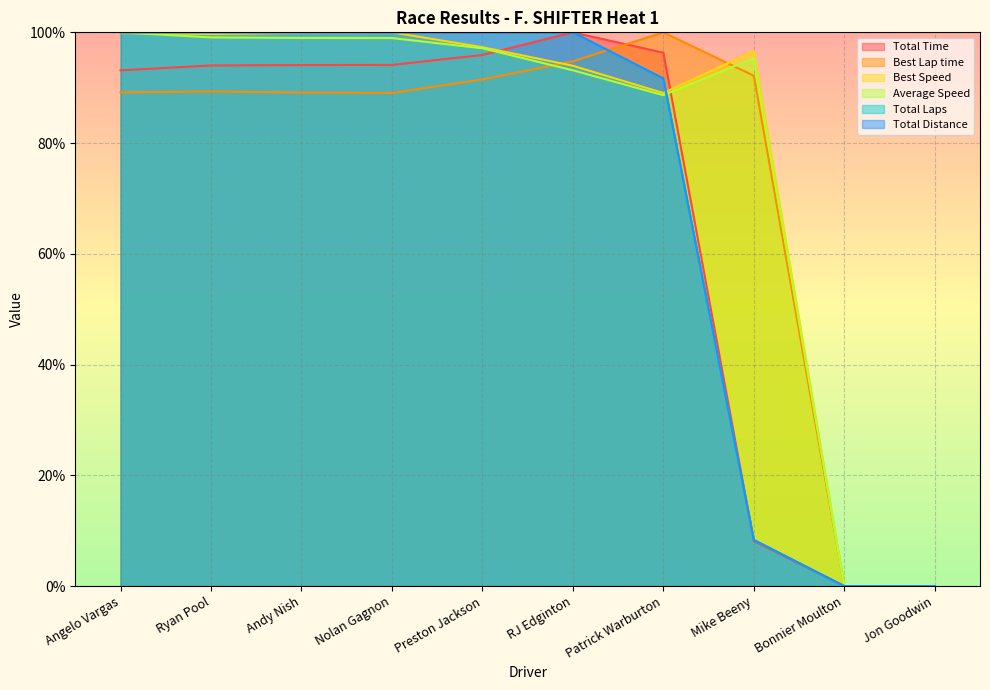

Which category has the lowest value across all series?

Bonnier Moulton